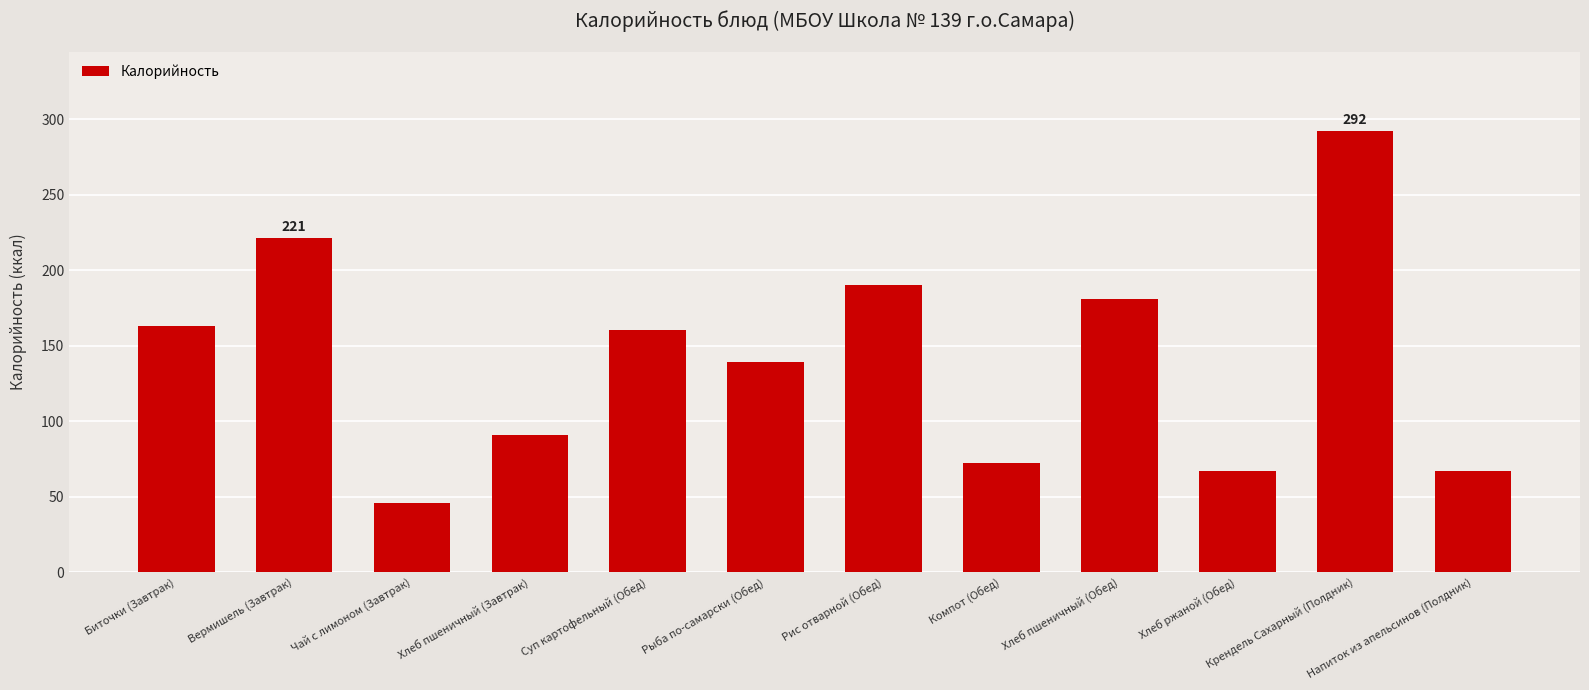

What is the maximum value shown in the chart?

292